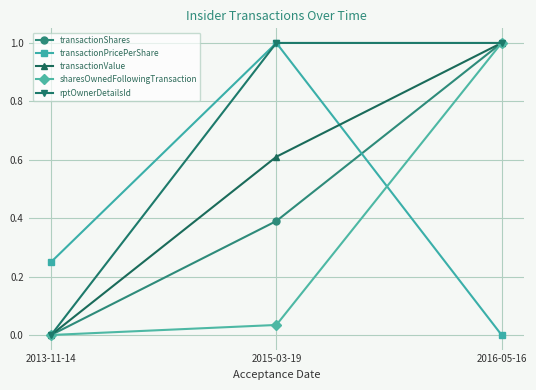

What are all the series names shown in the legend?

transactionShares, transactionPricePerShare, transactionValue, sharesOwnedFollowingTransaction, rptOwnerDetailsId